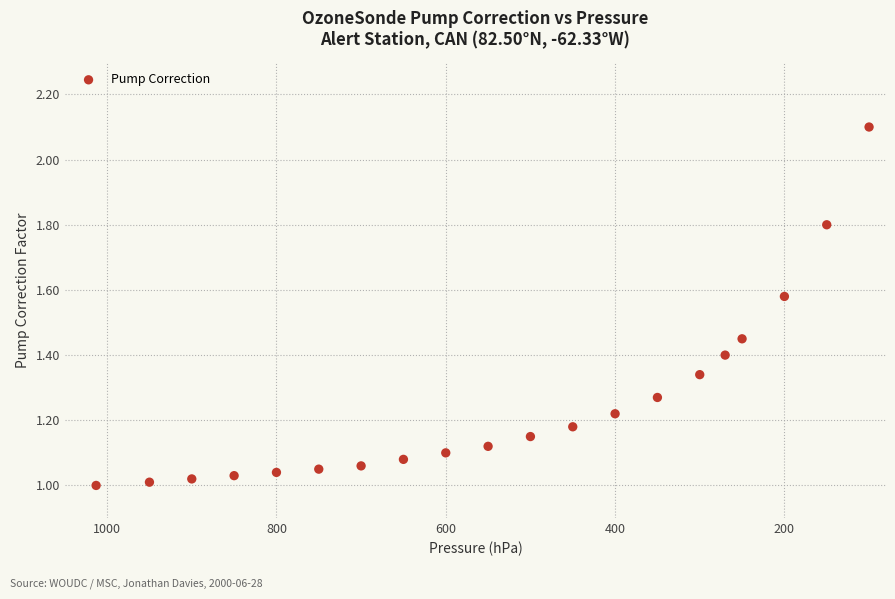

What is the range of X values (max minus min)?

913.0